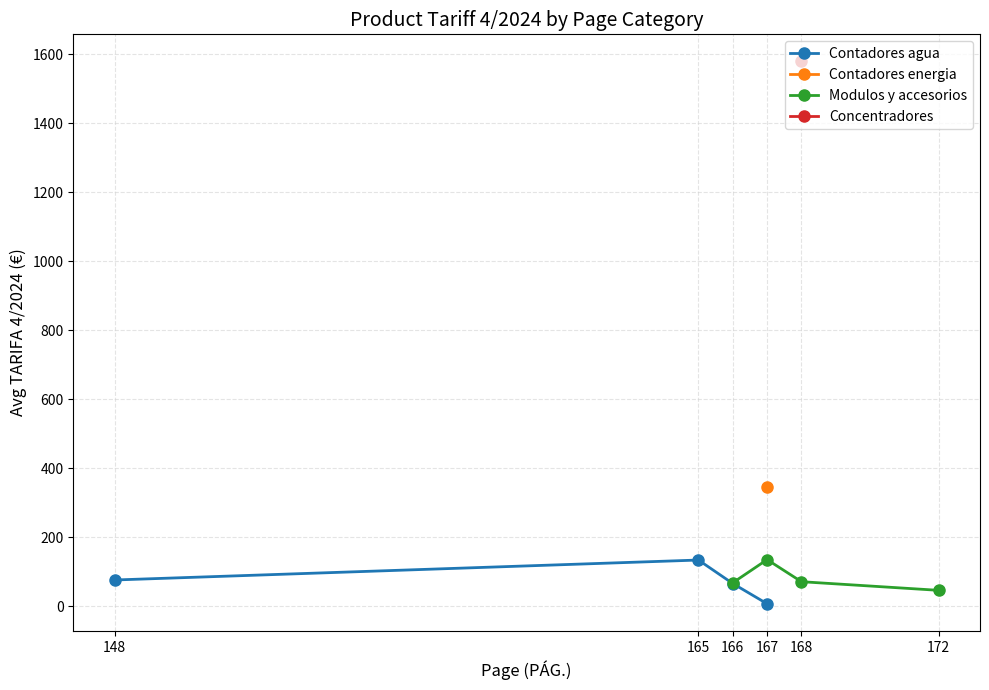

The value of Contadores agua at 165 is 133.4. True or false?

True